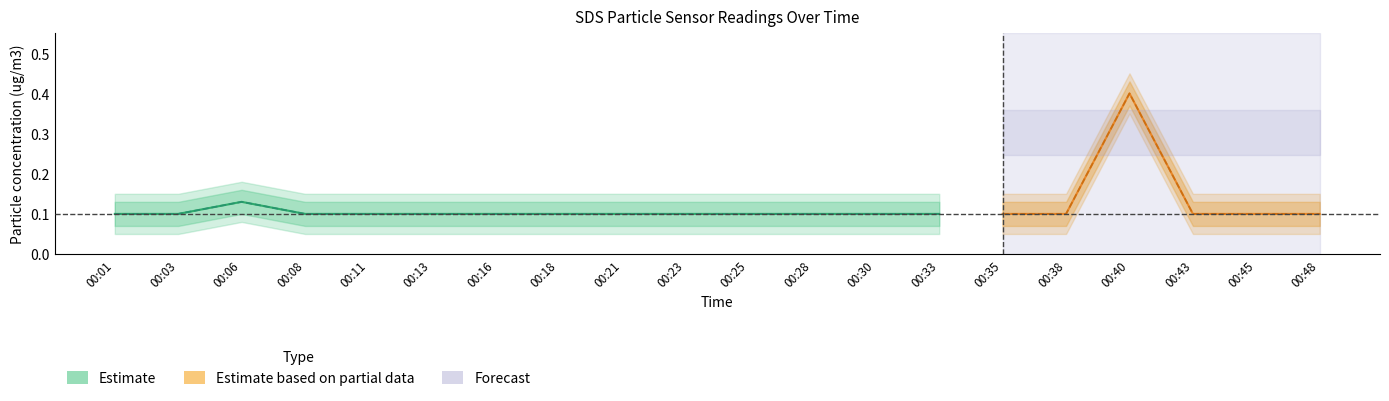

Which label corresponds to the largest value in the chart?

00:06